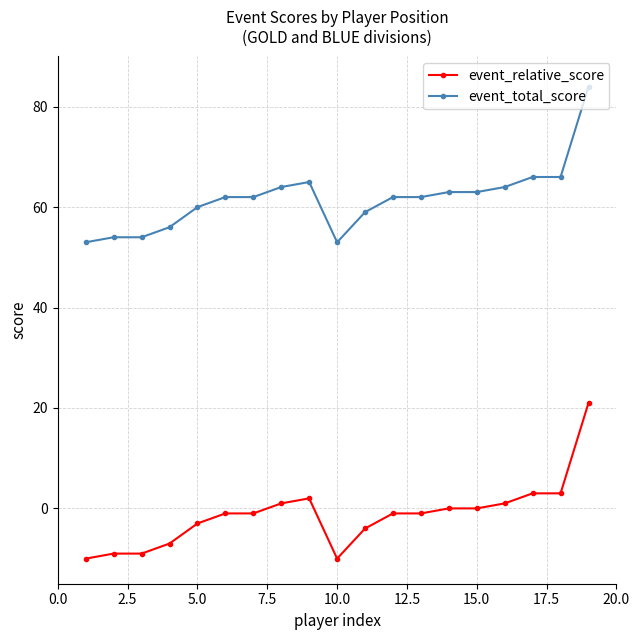

Reading left to right, what are all the values shown in this chart?

event_relative_score: -10	-9	-9	-7	-3	-1	-1	1	2	-10	-4	-1	-1	0	0	1	3	3	21
event_total_score: 53	54	54	56	60	62	62	64	65	53	59	62	62	63	63	64	66	66	84